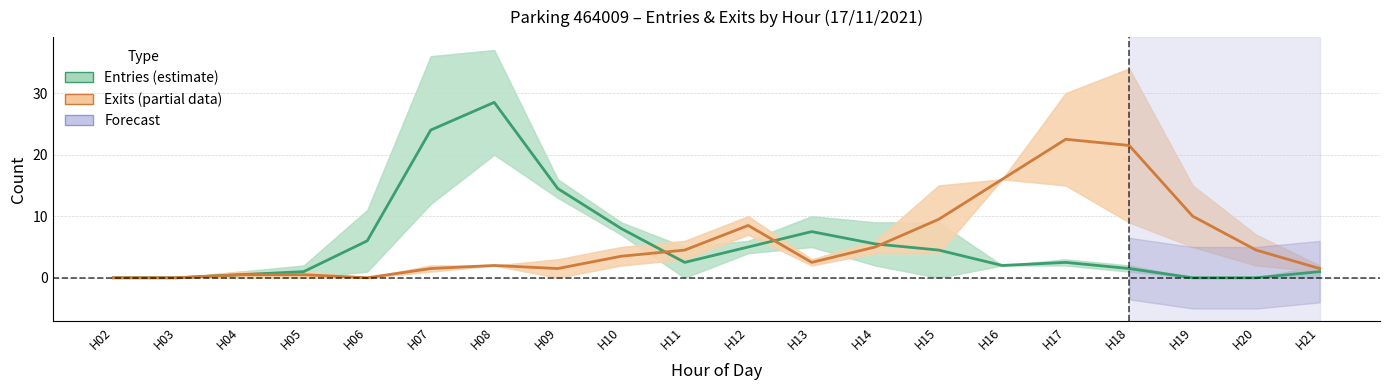

How many values in the Exits (partial) series exceed 3?

10